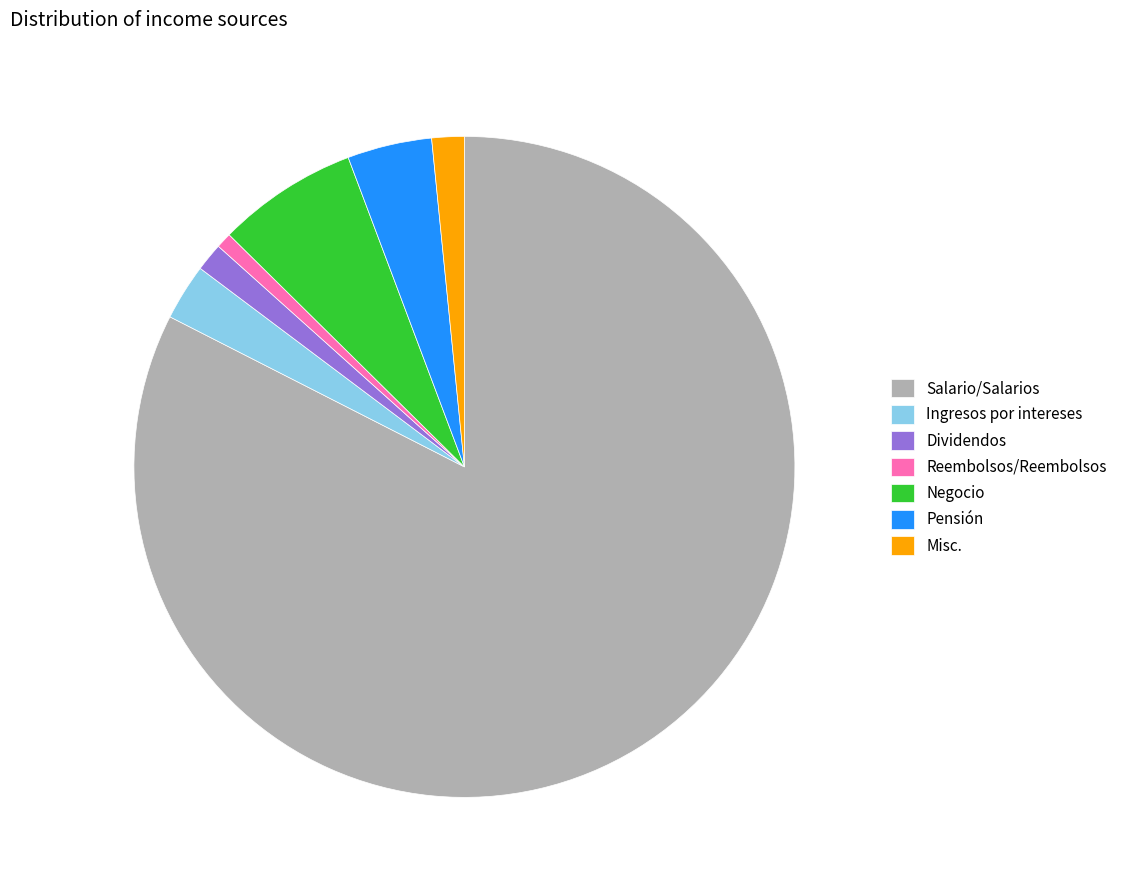

Count the number of slices in the pie.

7